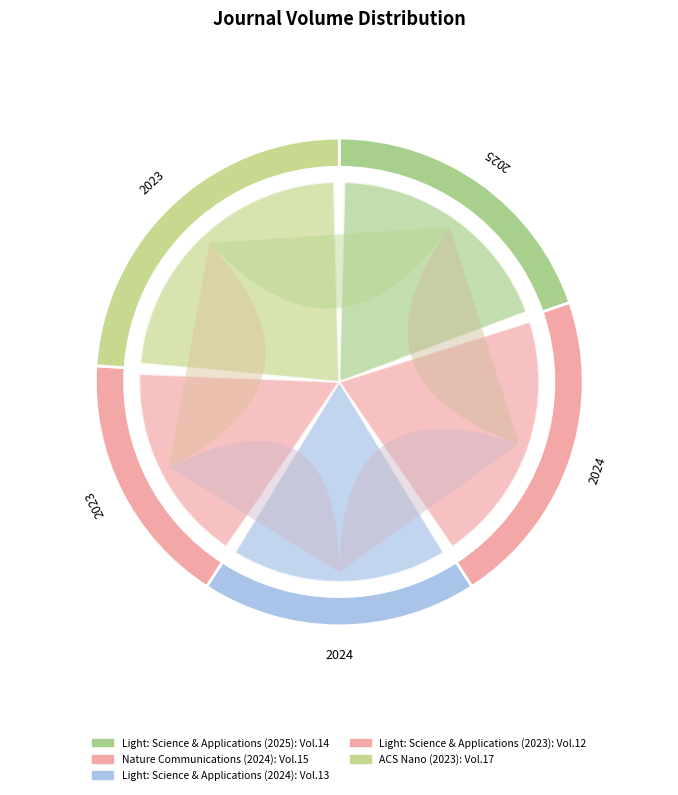

Which slice is the largest?

ACS Nano (2023)